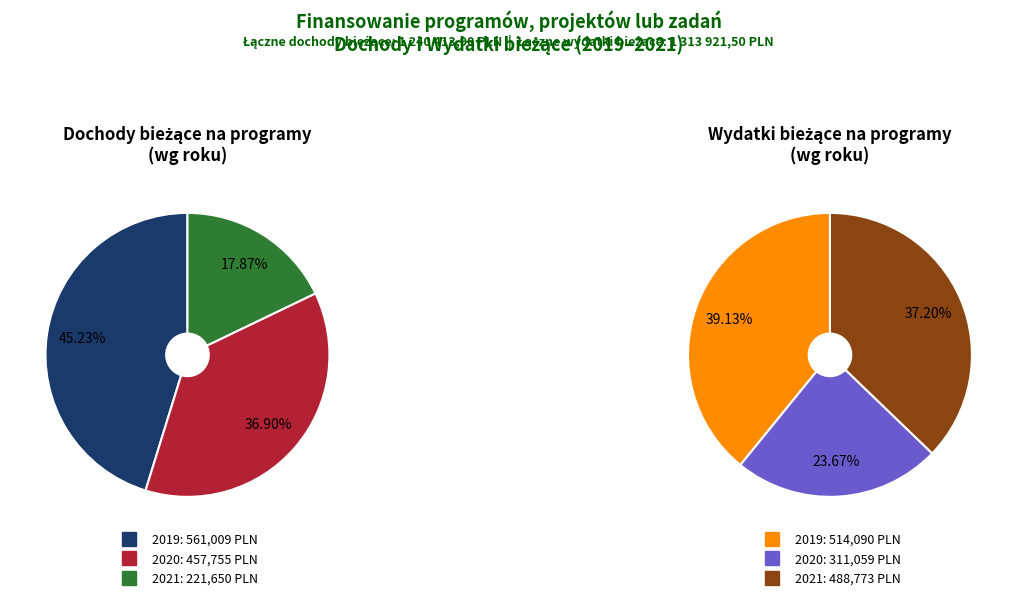

How many slices are in this pie chart?

3